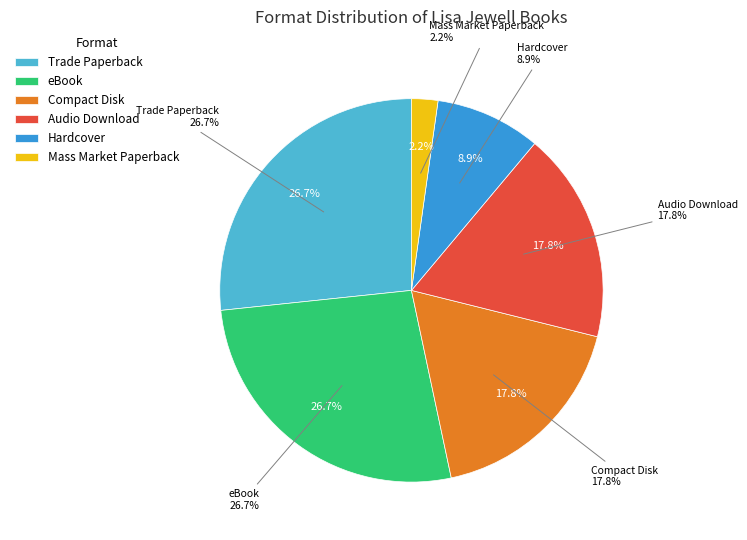

Count the number of slices in the pie.

6